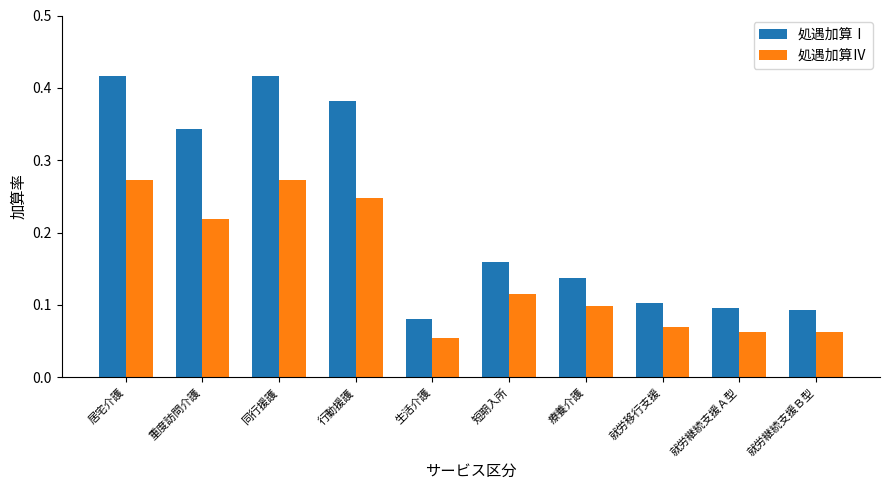

List the series in order of their overall mean, highest first.

処遇加算Ⅰ, 処遇加算Ⅳ